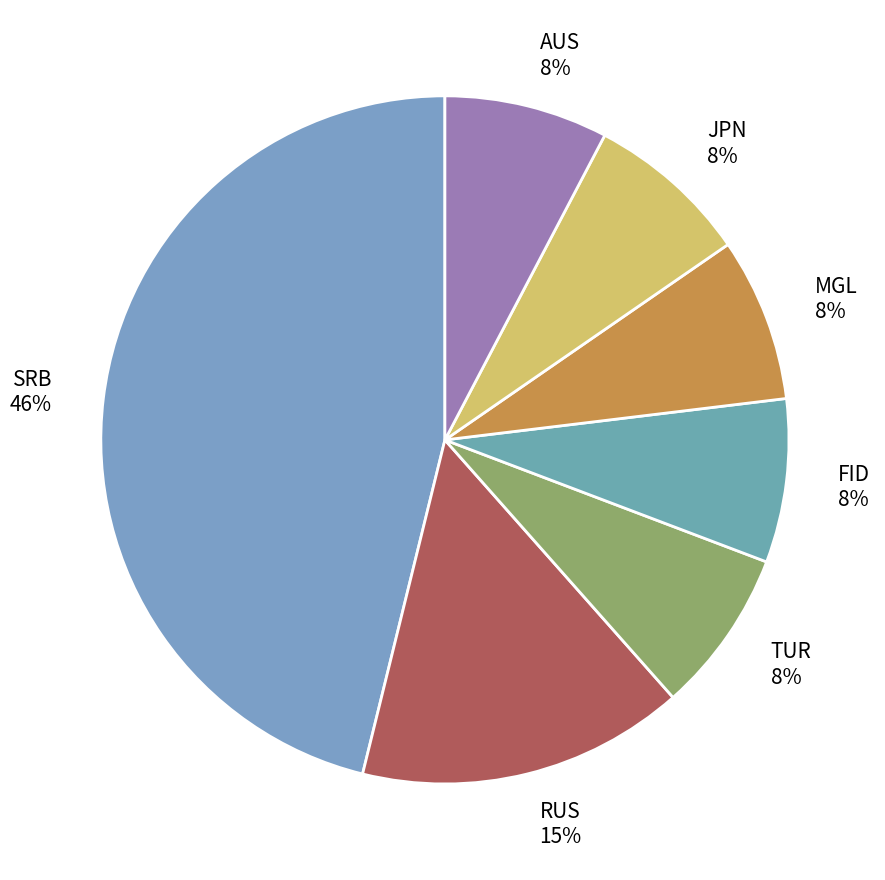

How many segments does this pie chart have?

7